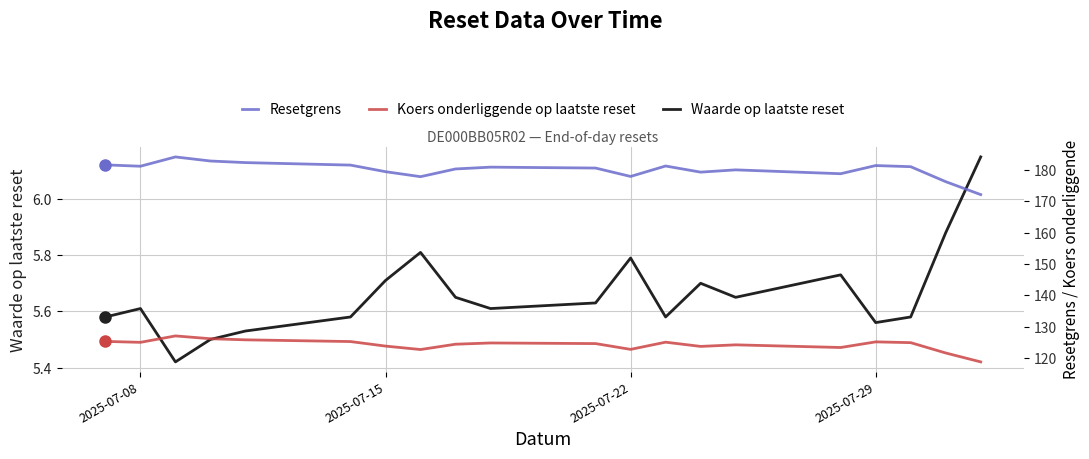

What is the difference between the maximum and minimum values in the Resetgrens series?

12.0